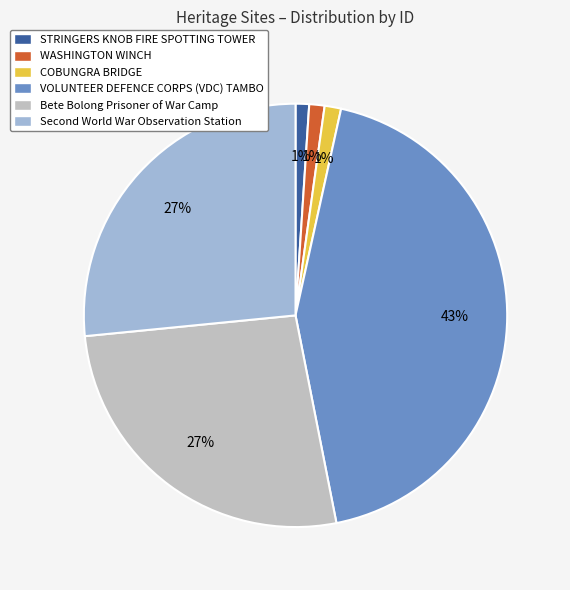

Does VOLUNTEER DEFENCE CORPS (VDC) TAMBO account for over 50% of the chart?

No